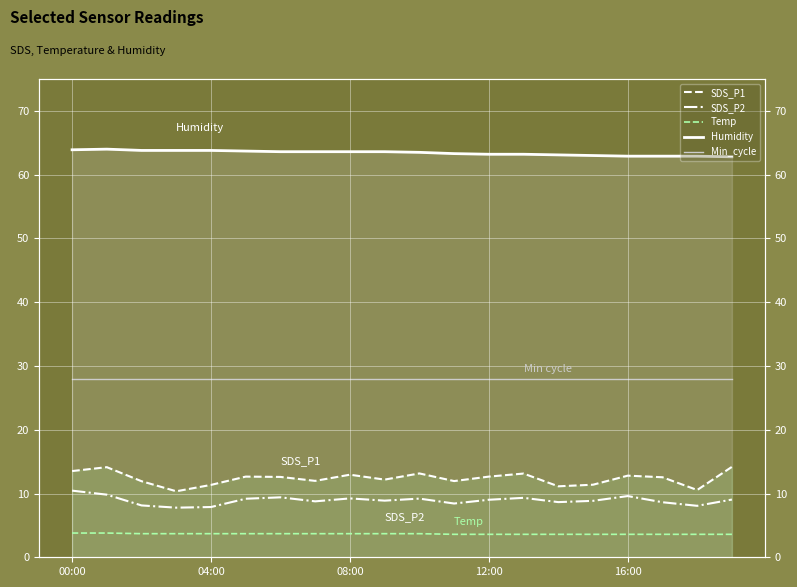

Is it true that Min_cycle equals 28.0 at 08:00?

True